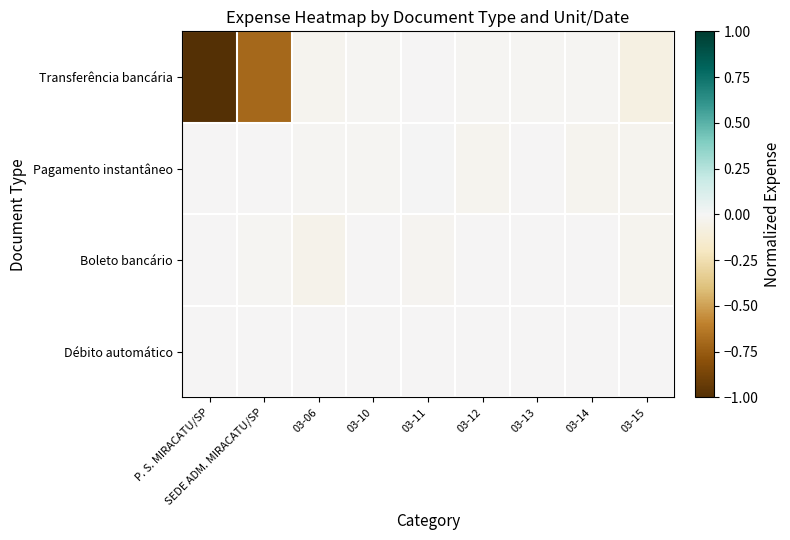

How many categories are shown in the chart?

9